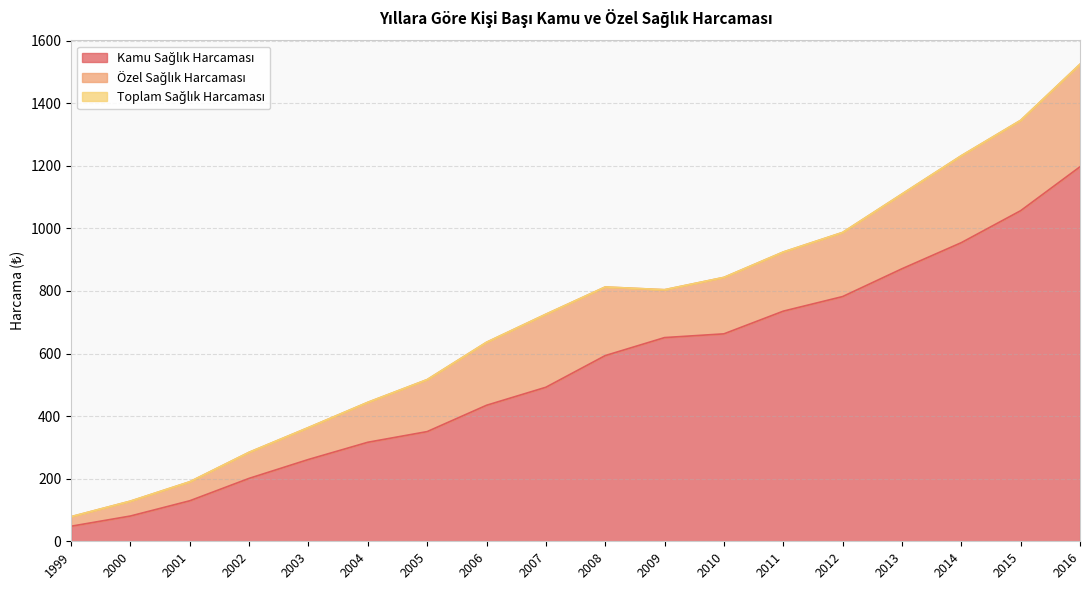

List the labels in order of Kamu Sağlık Harcaması value, largest first.

2016, 2015, 2014, 2013, 2012, 2011, 2010, 2009, 2008, 2007, 2006, 2005, 2004, 2003, 2002, 2001, 2000, 1999